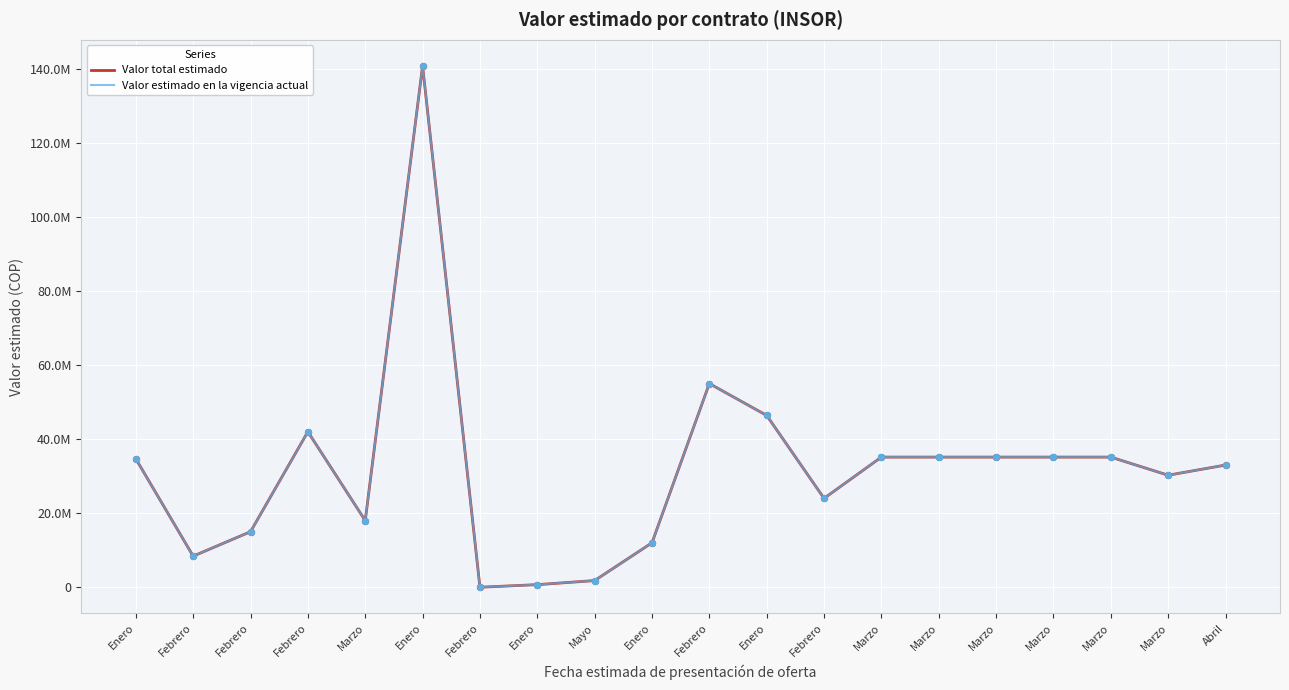

Does the chart have visible grid lines?

Yes